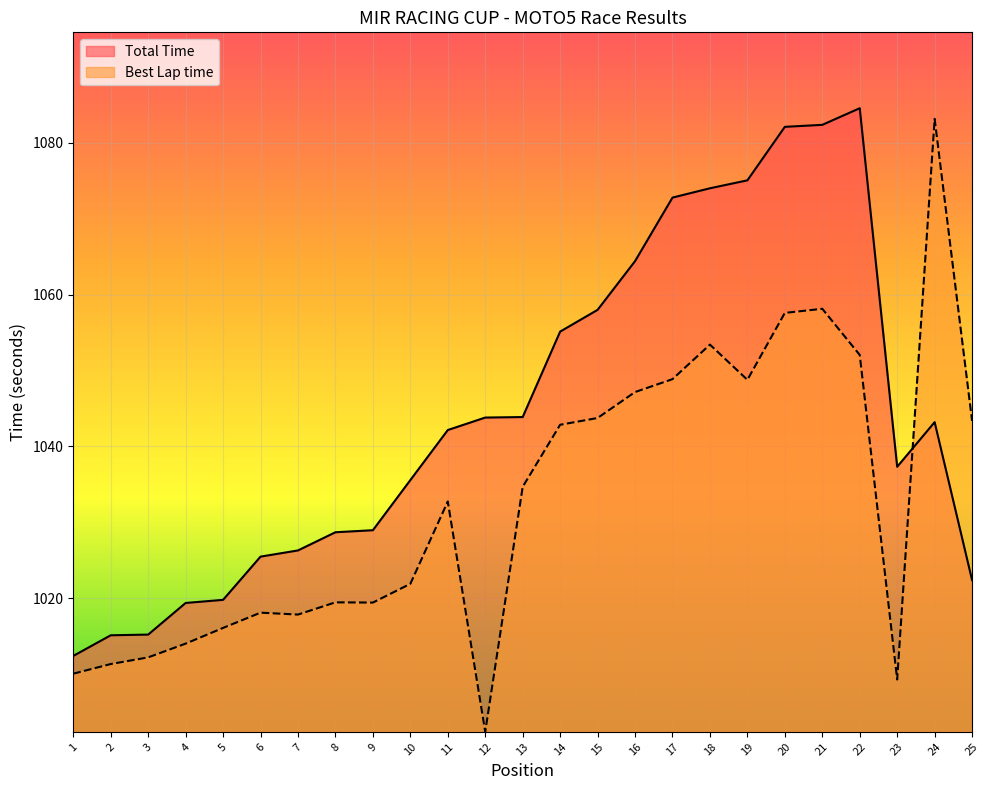

What is the value of the Total Time point at the 4th from the left?

1019.4